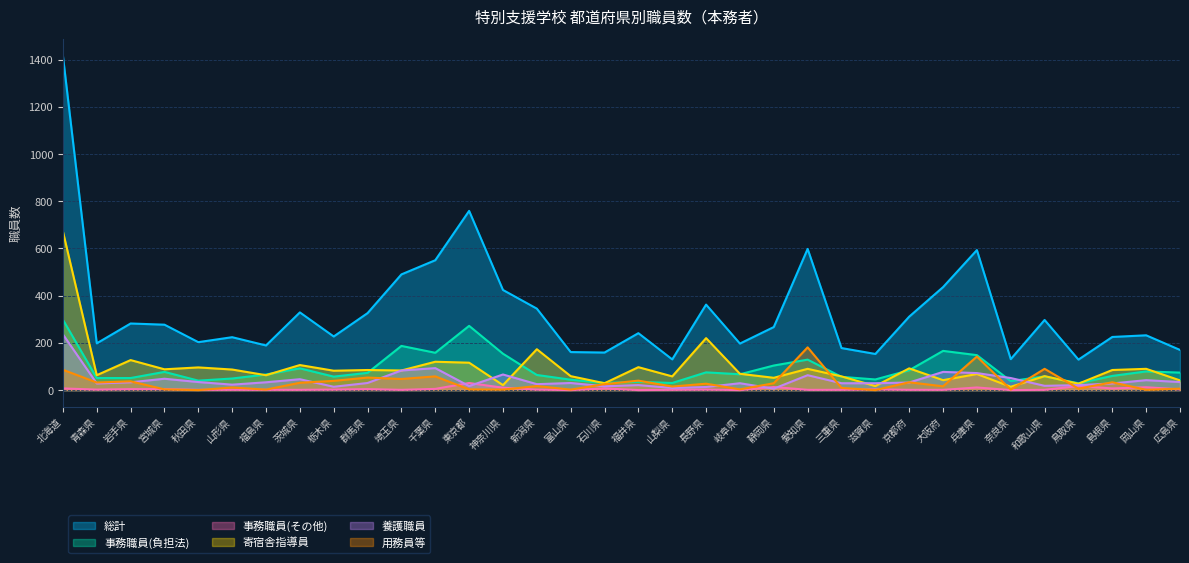

The value of 事務職員(負担法) at 秋田県 is 40. True or false?

True